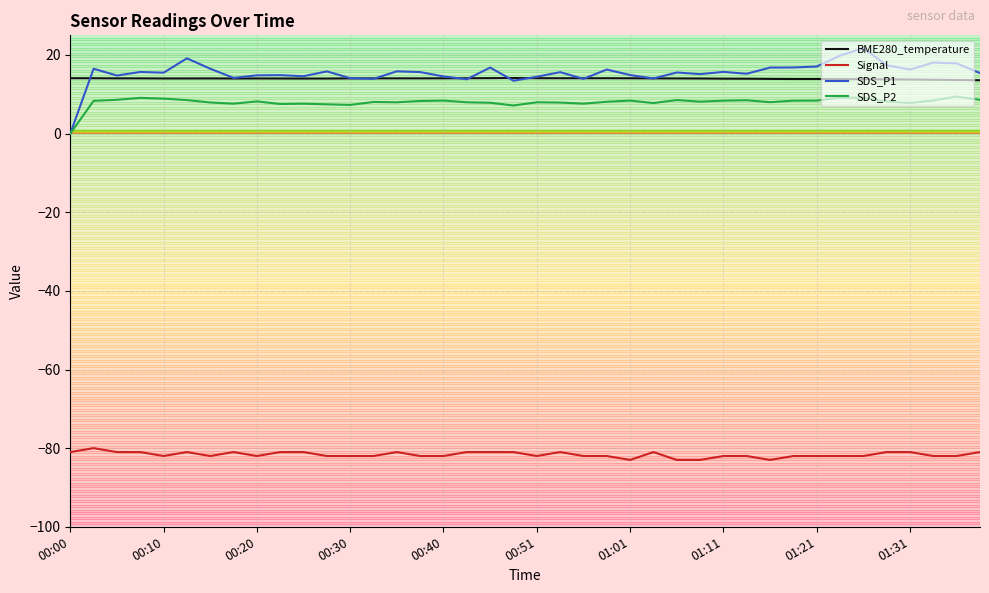

Which series has the largest range (max minus min)?

SDS_P1